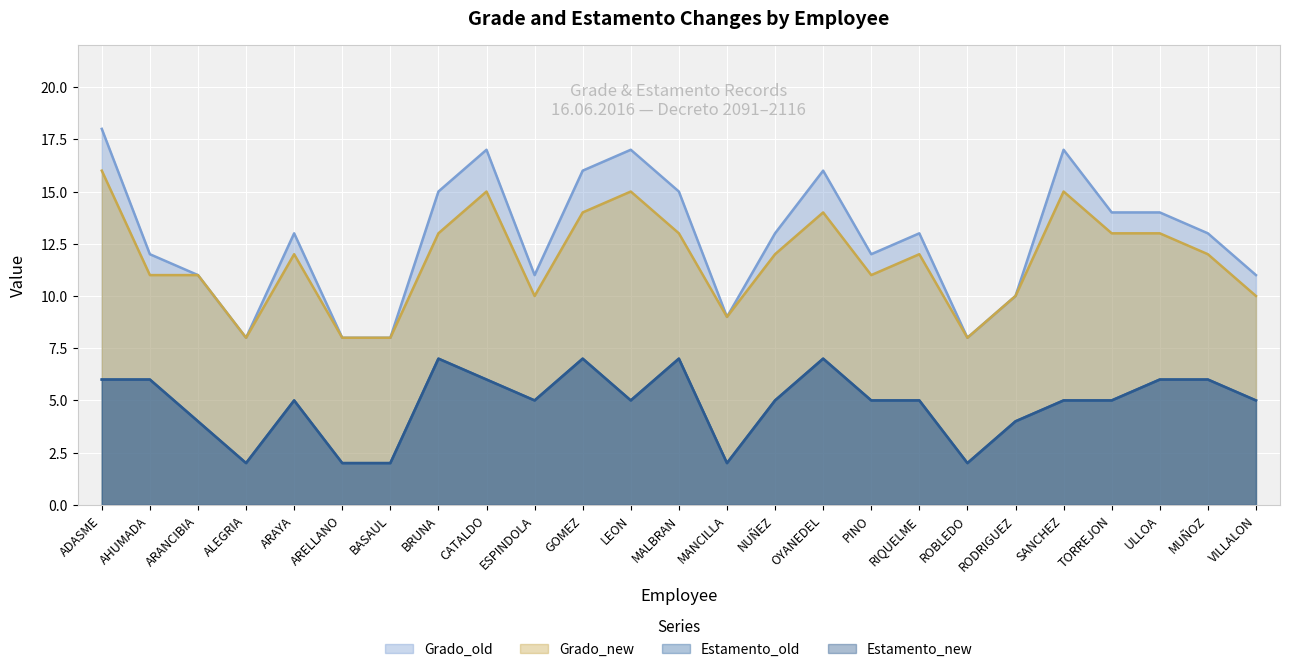

Does the chart display data point markers on the line(s)?

No